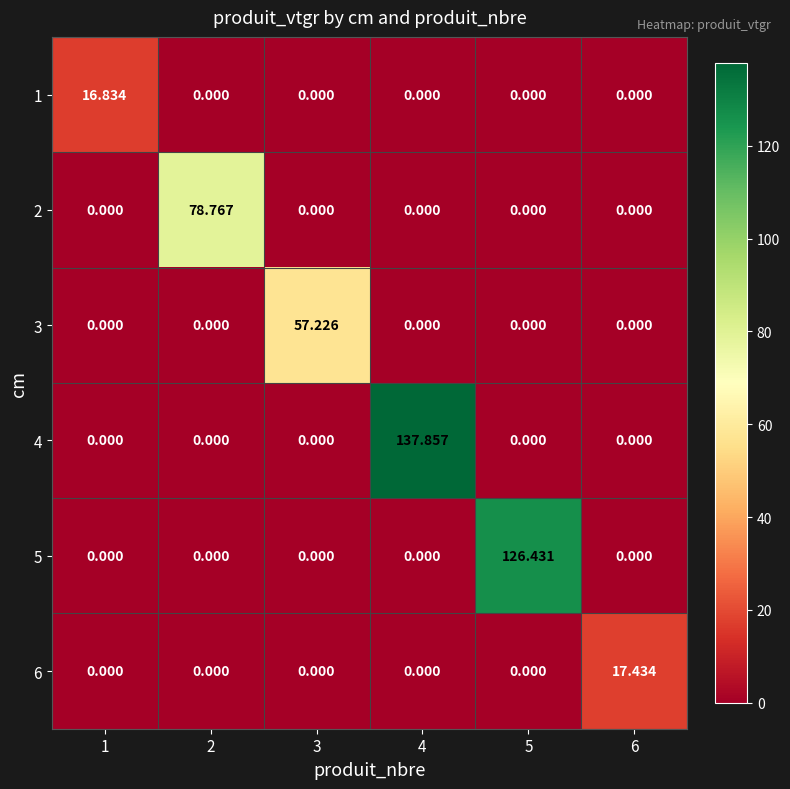

Is the value of 1 at 6 greater than the value of 3 at 3?

No